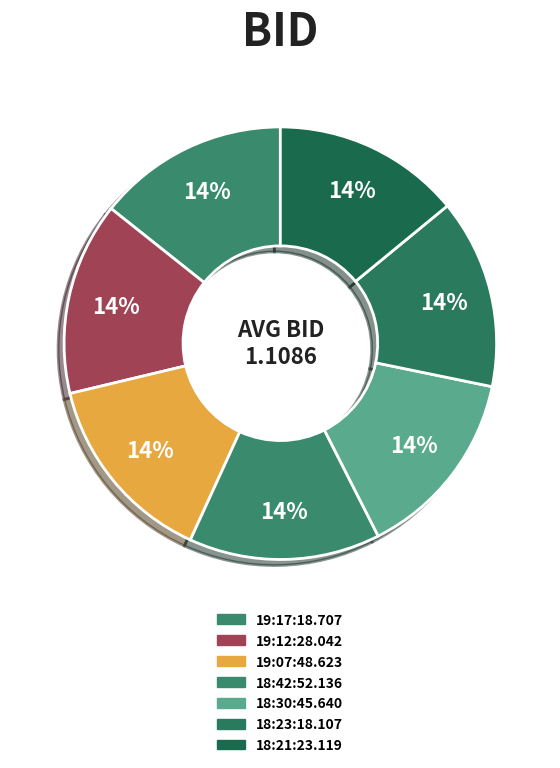

Is it true that 18:23:18.107 is 1% of the pie?

False